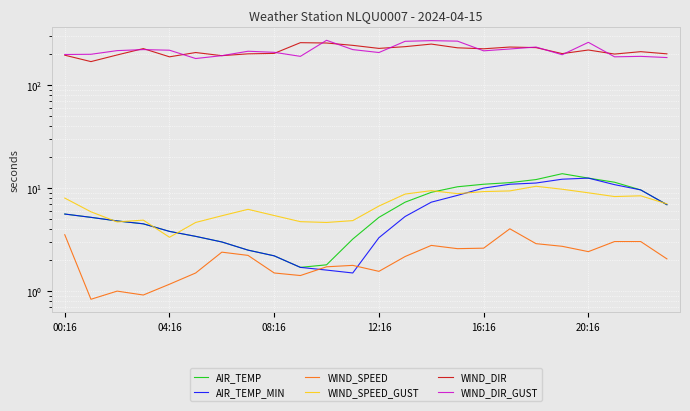

True or false: AIR_TEMP_MIN has a value of 10.9 at 17.

True